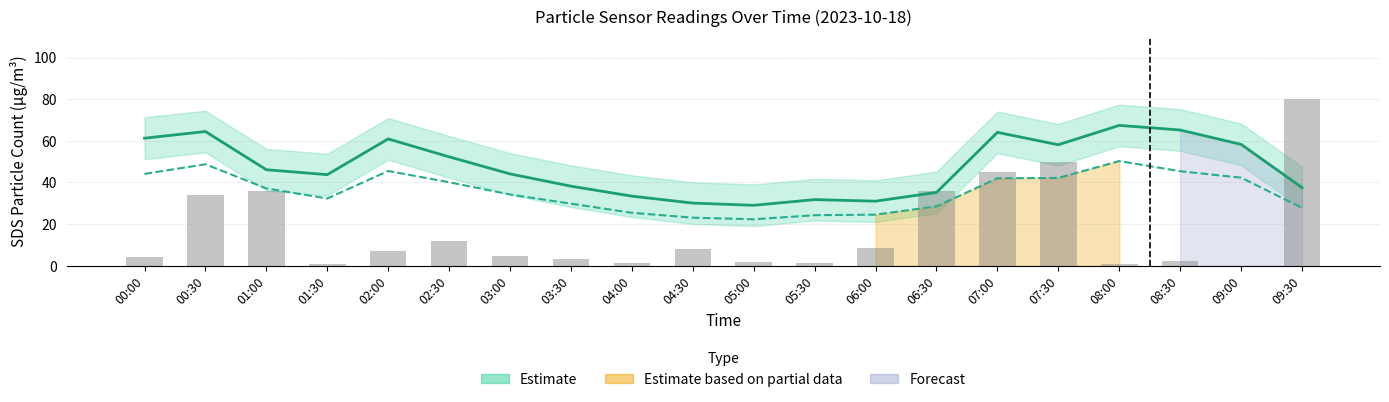

At which label is Max cycle (scaled) closest to 40?

01:00